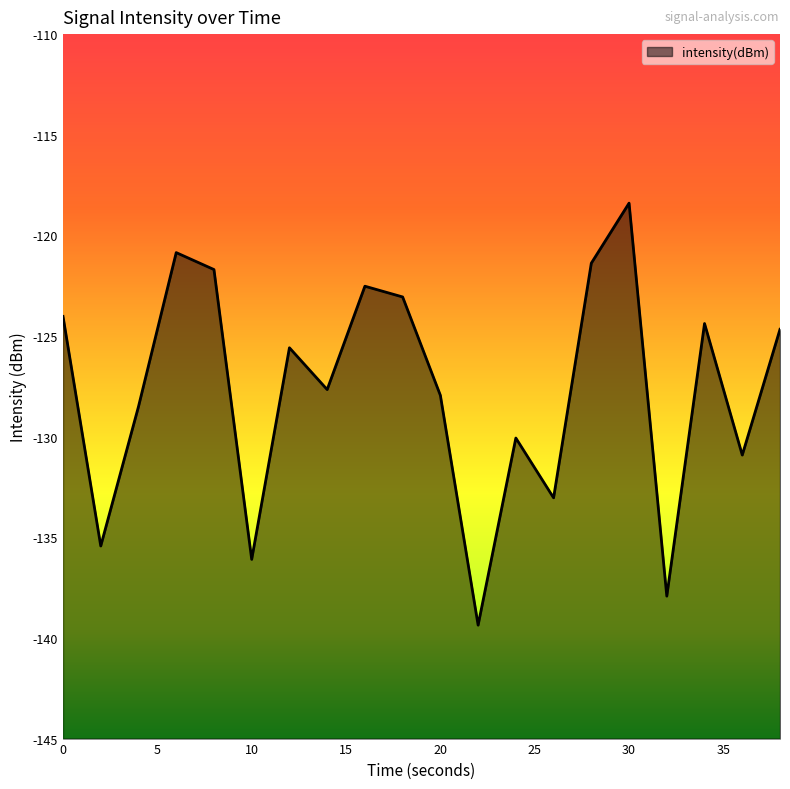

How many lines are shown in the chart?

1